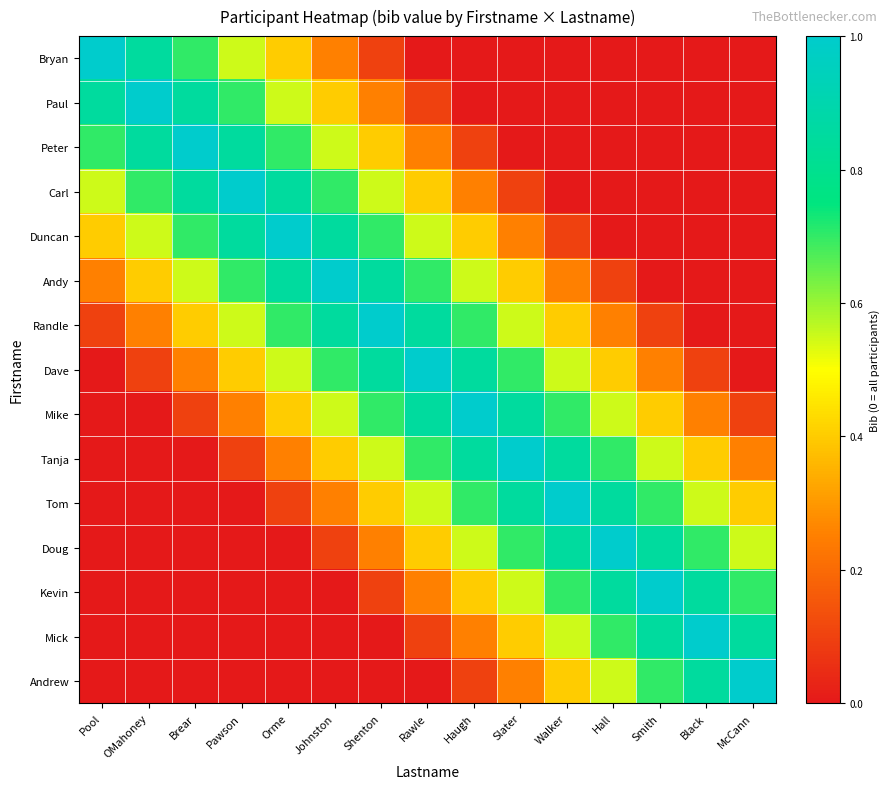

Between Orme and Rawle, which is larger?

Orme